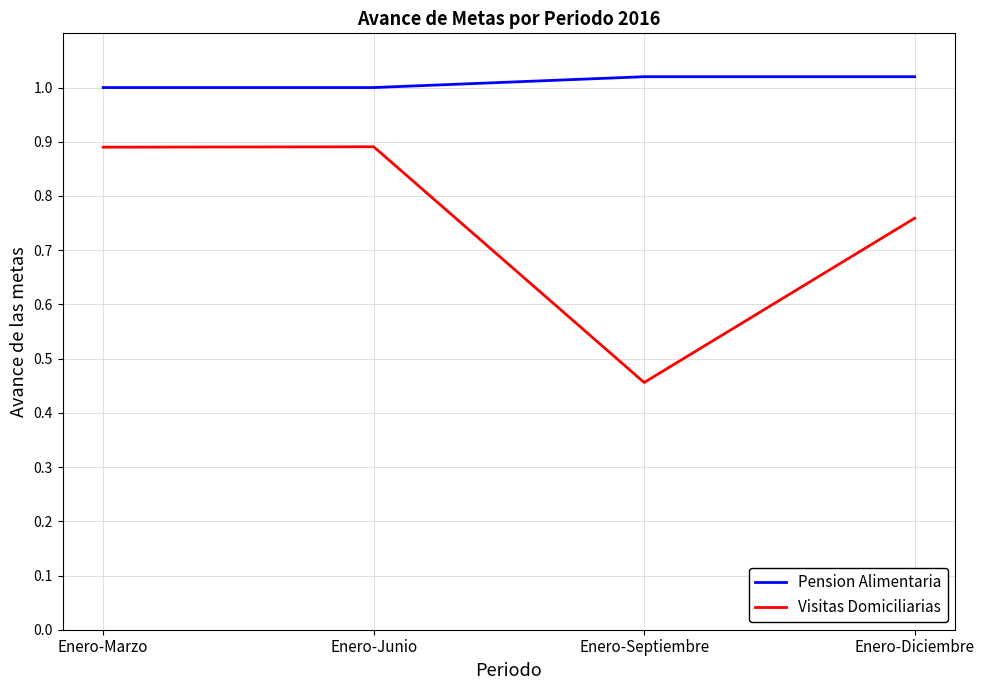

What position from the right is Enero-Diciembre?

1